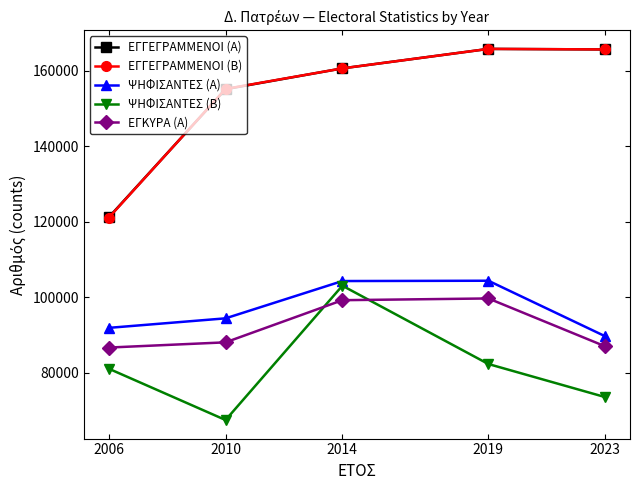

Is it true that ΕΓΓΕΓΡΑΜΜΕΝΟΙ (Β) equals 215975 at 2023?

False